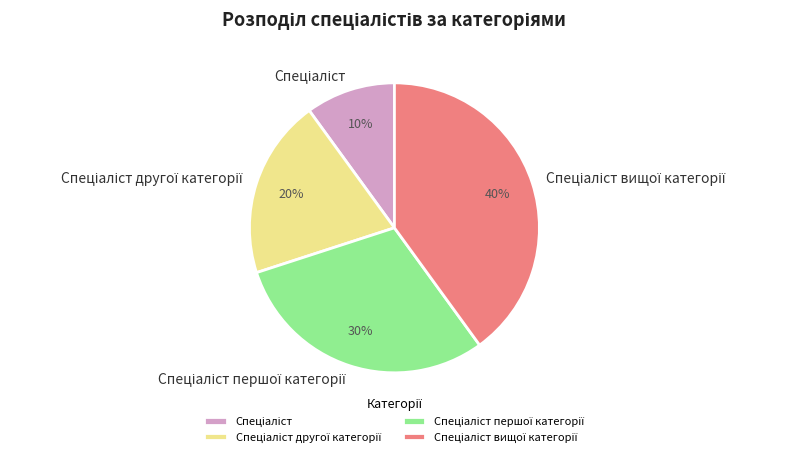

Does any single category account for the majority?

No